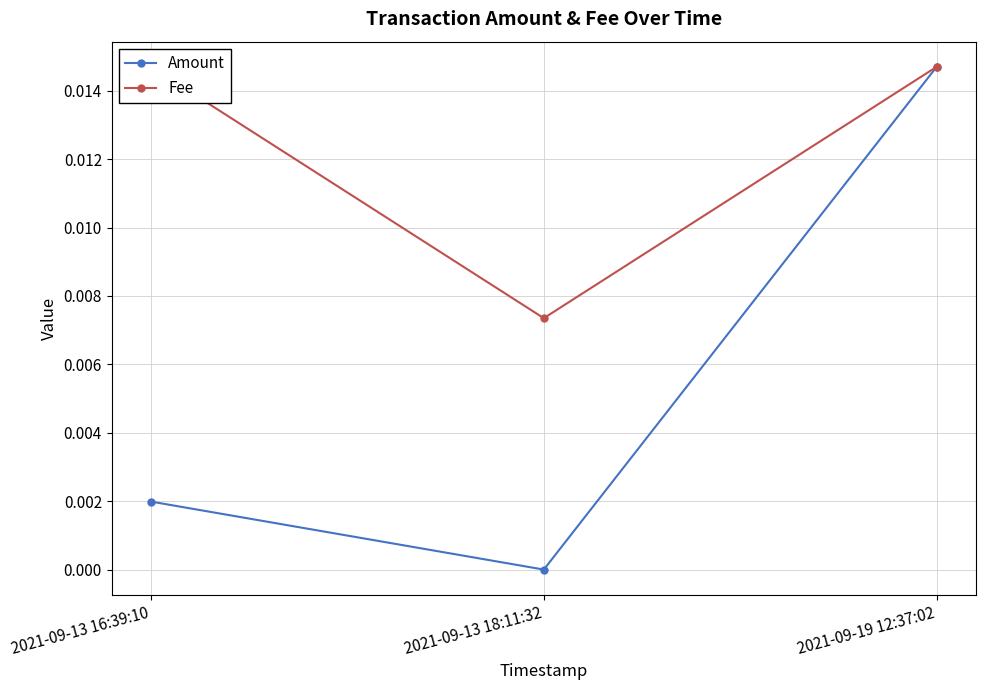

Which series has the largest range (max minus min)?

Amount